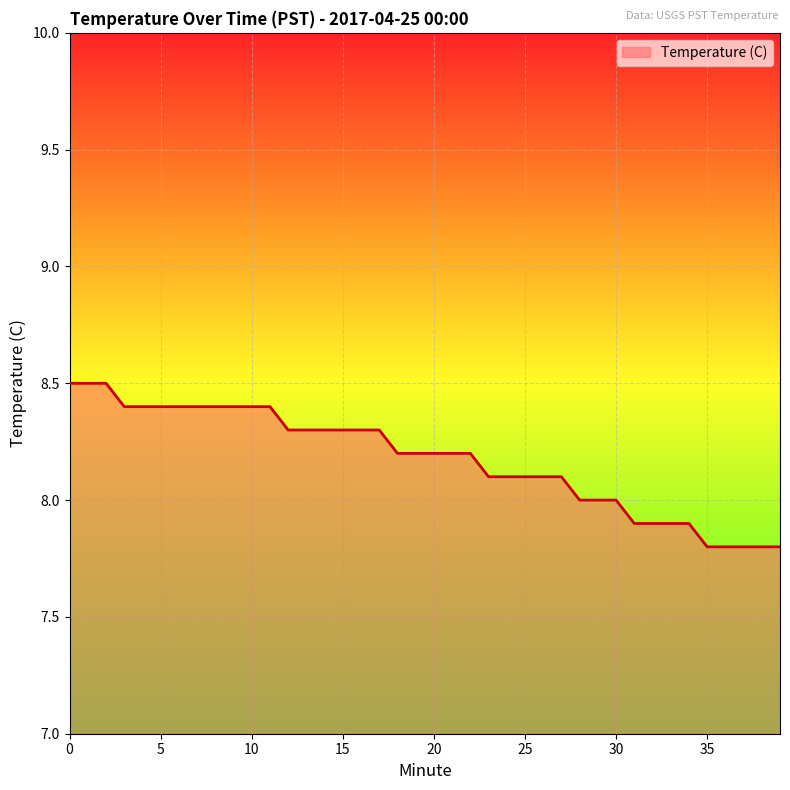

What is the difference between the maximum and minimum values?

0.7